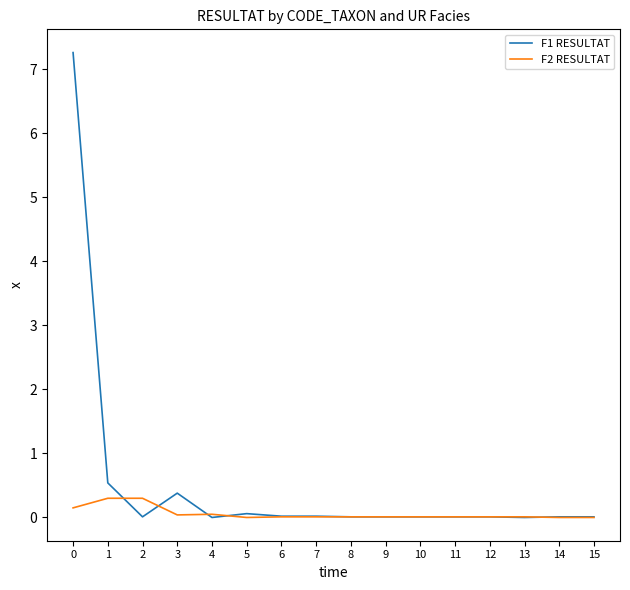

What is the sum of the F1 RESULTAT values at 3 and 0?

7.6